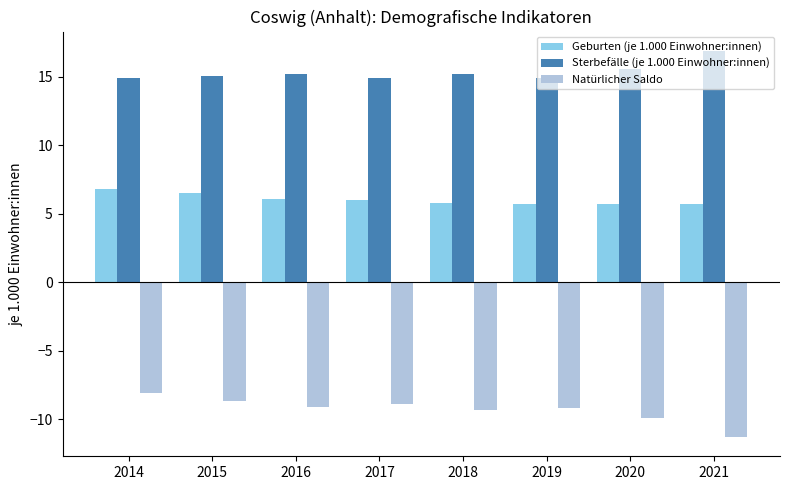

Are the bars horizontal?

No